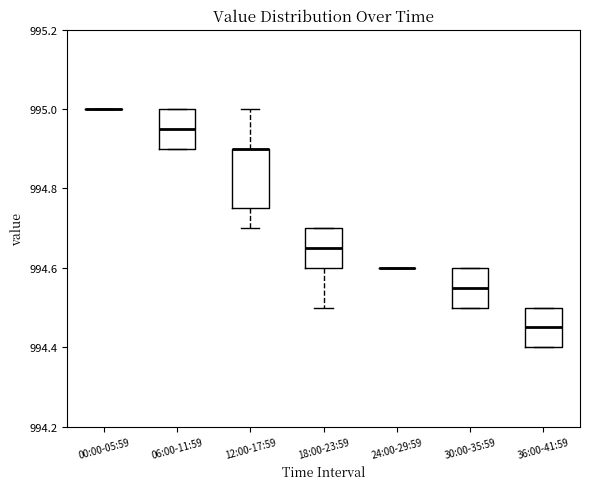

Comparing the boxes themselves (not the whiskers), which one is the tallest?

12:00-17:59